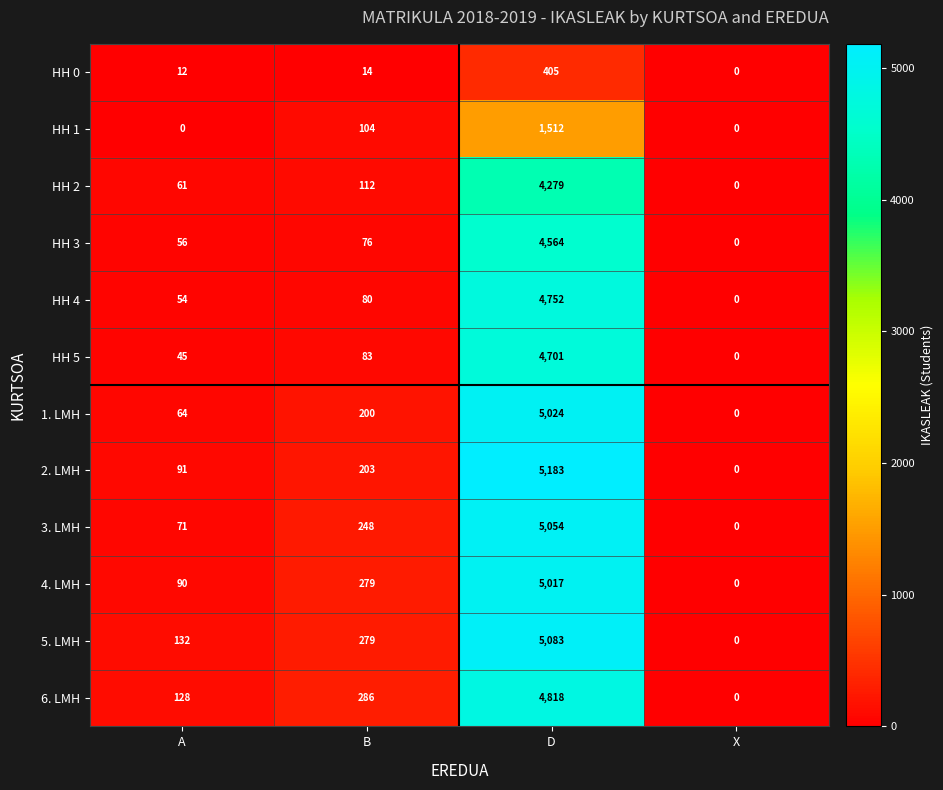

List the series in order of their peak value, highest first.

2. LMH, 5. LMH, 3. LMH, 1. LMH, 4. LMH, 6. LMH, HH 4, HH 5, HH 3, HH 2, HH 1, HH 0